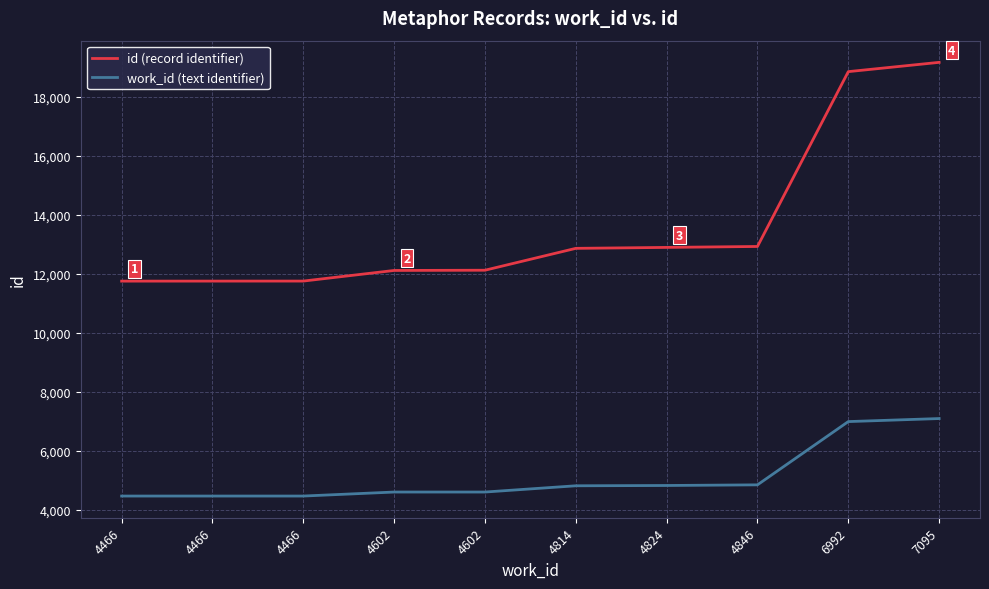

How many lines are shown in the chart?

2